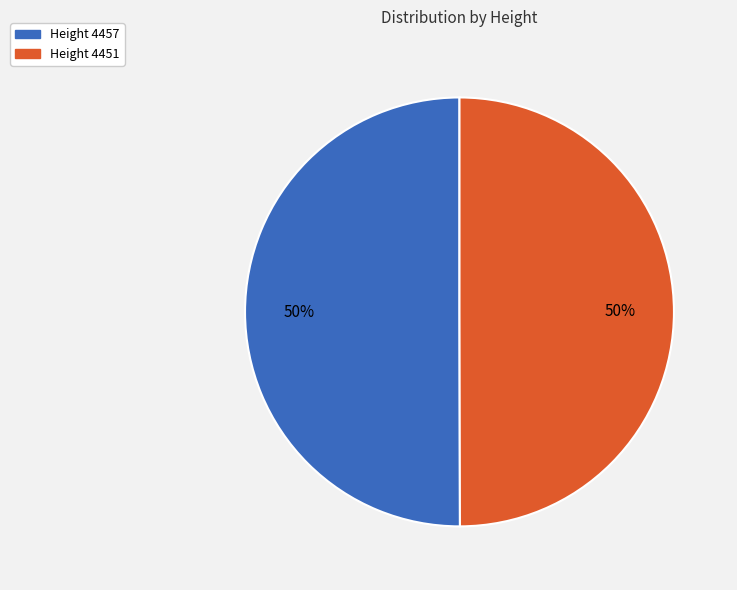

Approximately how many times larger is the value at Height 4451 compared to Height 4457?

1.0